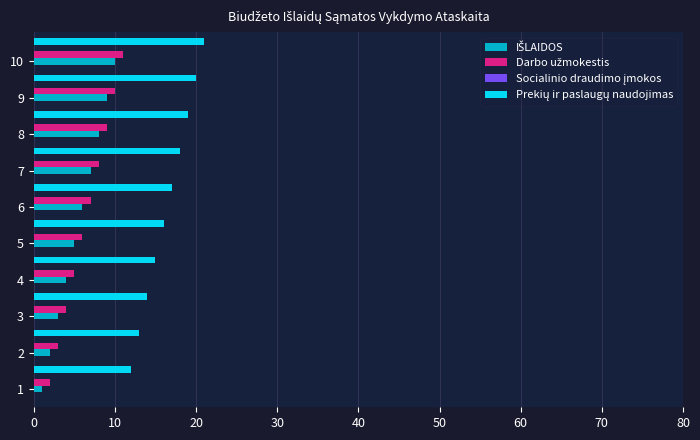

What is the maximum value shown in the chart?

21